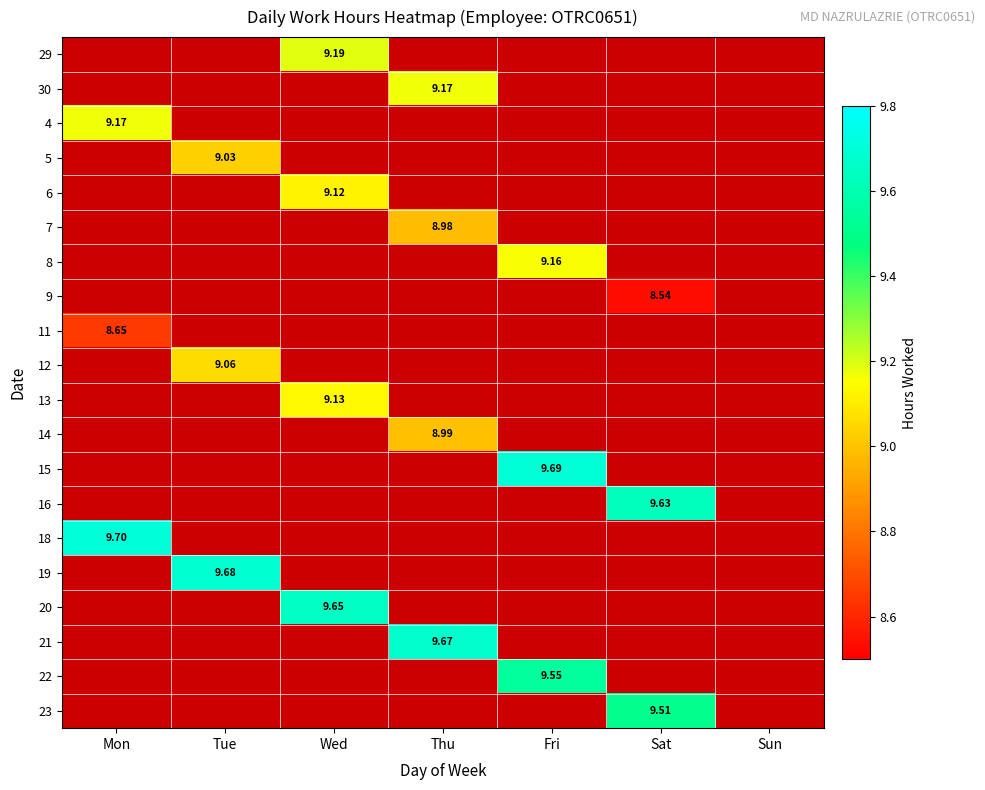

At which label does 30 first exceed 9?

Thu